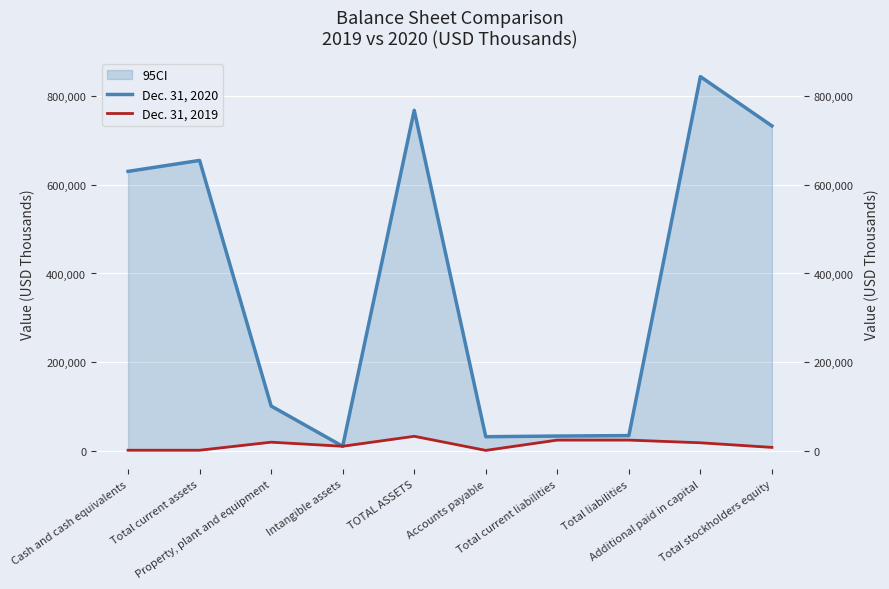

Is it true that Dec. 31, 2019 equals 2159 at Total current assets?

True